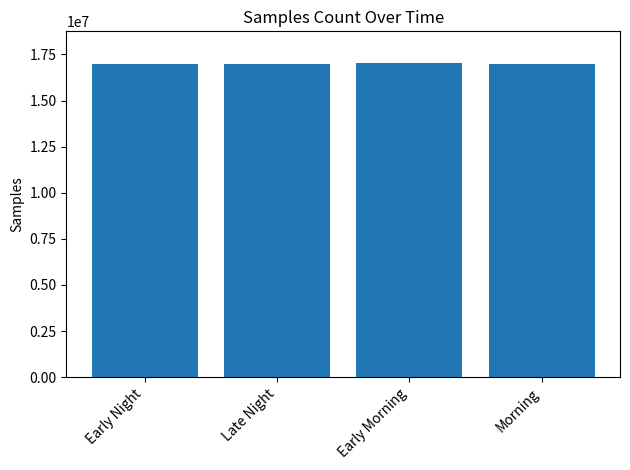

What position from the left is Late Night?

2